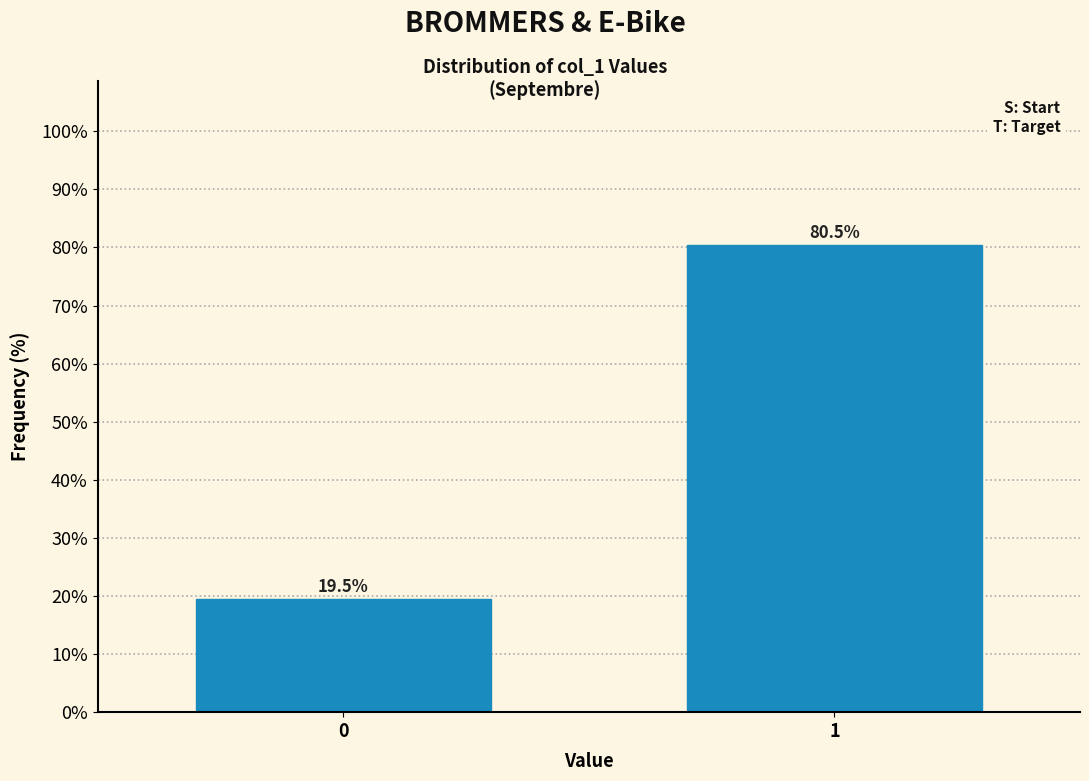

Reading left to right, what are all the values shown in this chart?

19.5	80.5